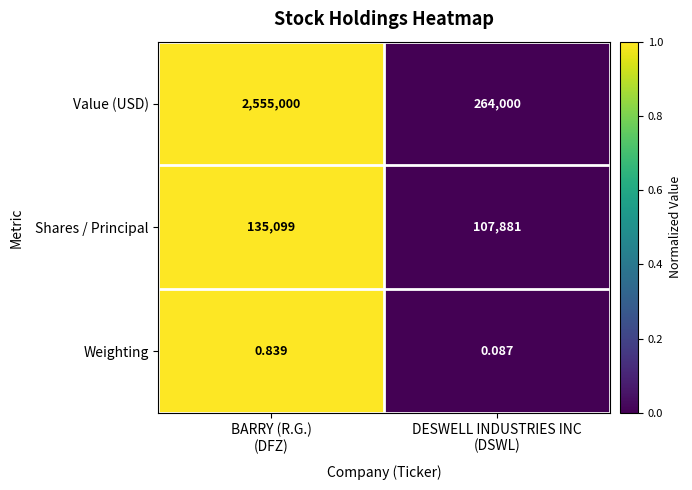

List the series in order of their peak value, lowest first.

Weighting, Shares / Principal, Value (USD)